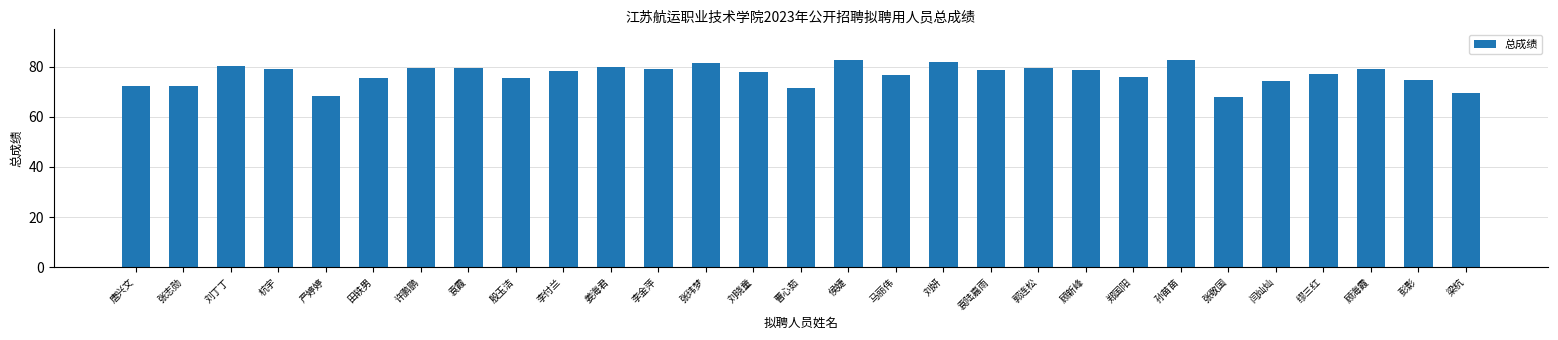

What is the average value?

77.0